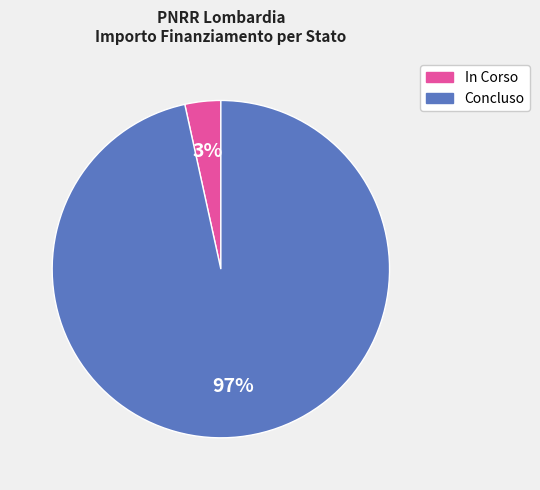

Between Concluso and In Corso, which is larger?

Concluso